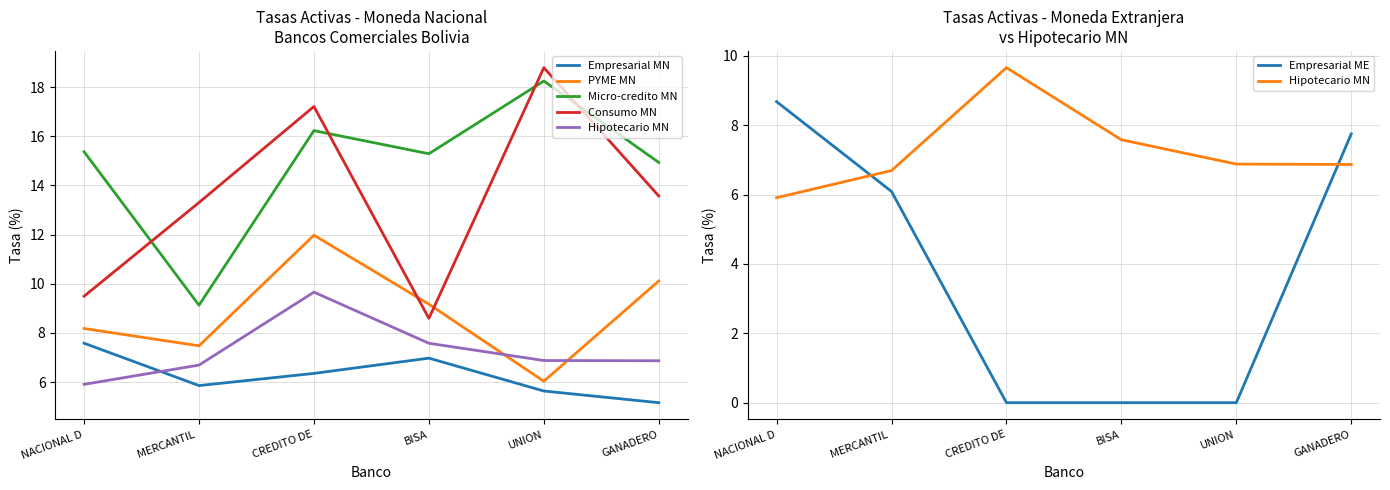

Is it true that Empresarial ME equals 5.6 at BISA?

False